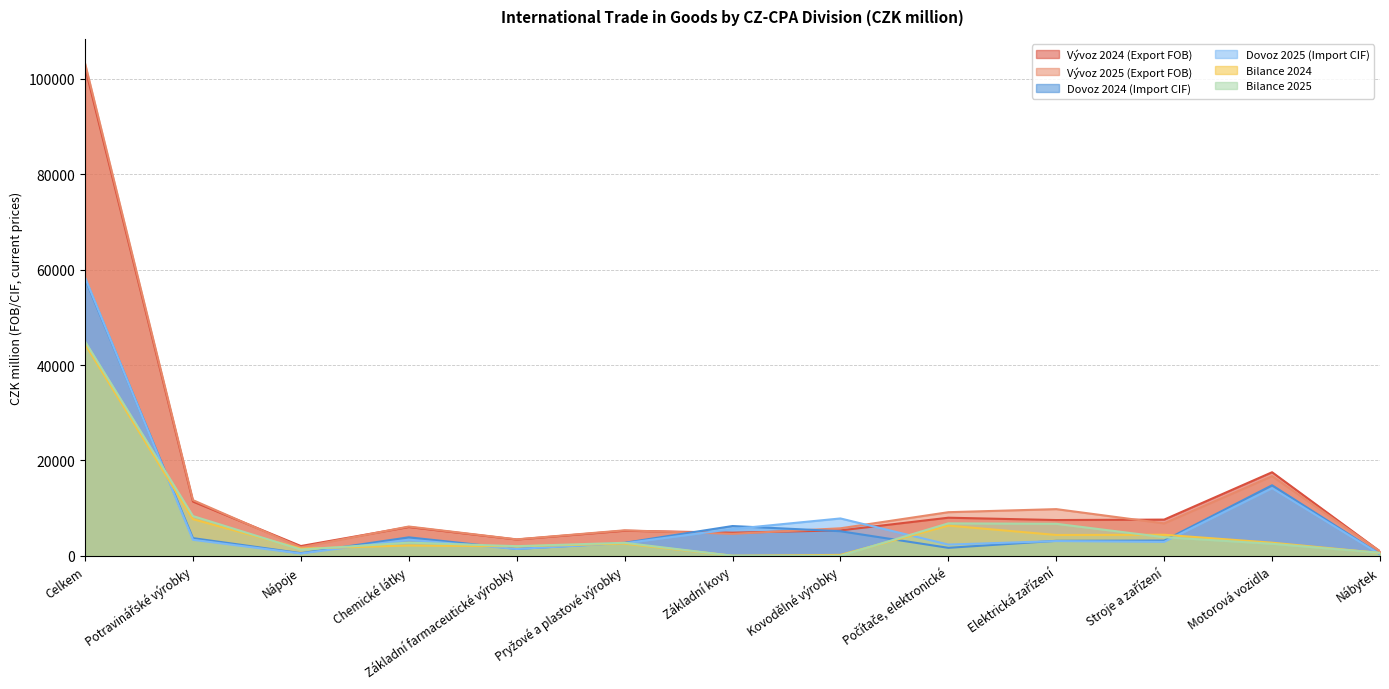

In Vývoz 2024 (Export FOB), how many points are higher than both neighbors (excluding endpoints)?

4